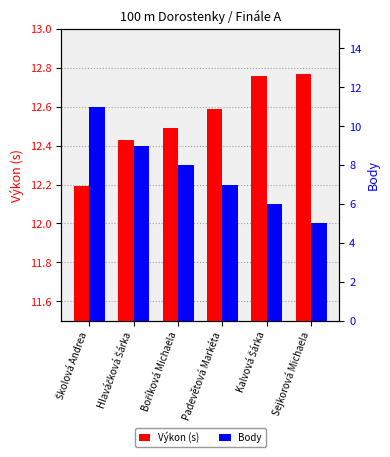

Is the value of Výkon (s) at Padevětová Markéta greater than the value of Body at Padevětová Markéta?

Yes